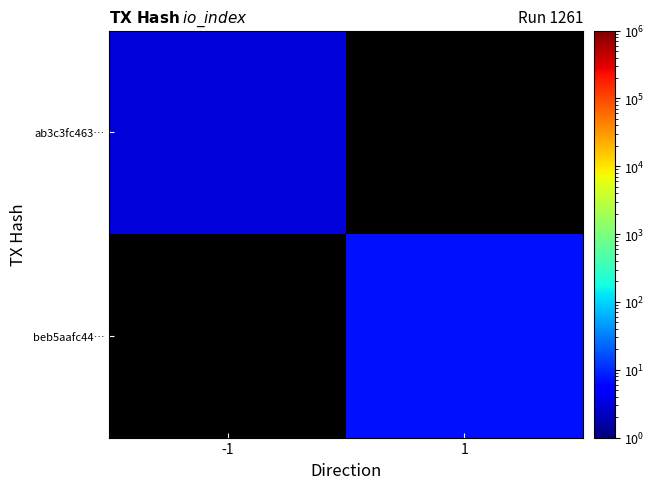

Is the value of ab3c3fc463… at 1 greater than the value of beb5aafc44… at 1?

No